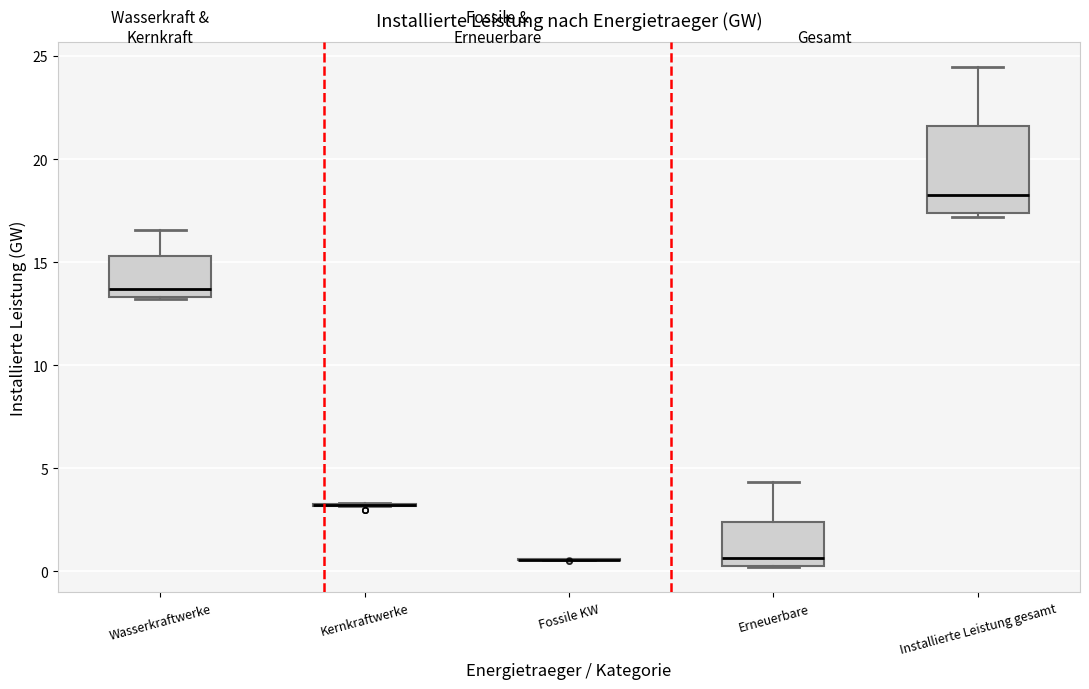

Comparing the boxes themselves (not the whiskers), which one is the tallest?

Installierte Leistung gesamt